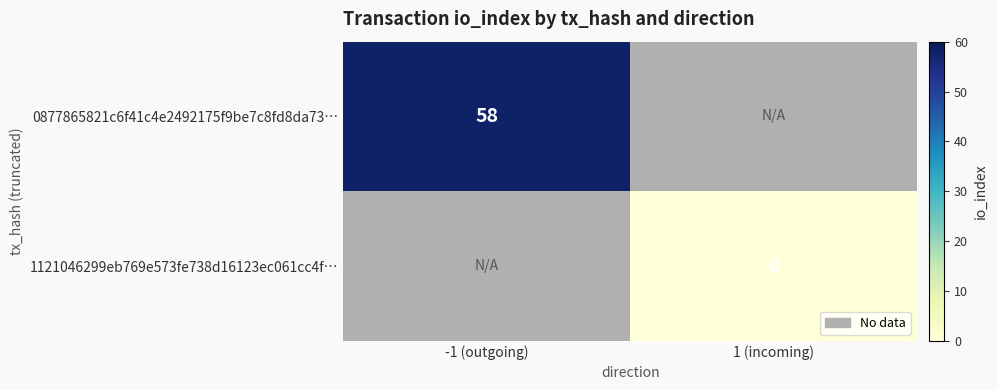

The 0877865821c6f41c4e2492175f9be7c8fd8da73… series shows 58 at -1 (outgoing). True or false?

True